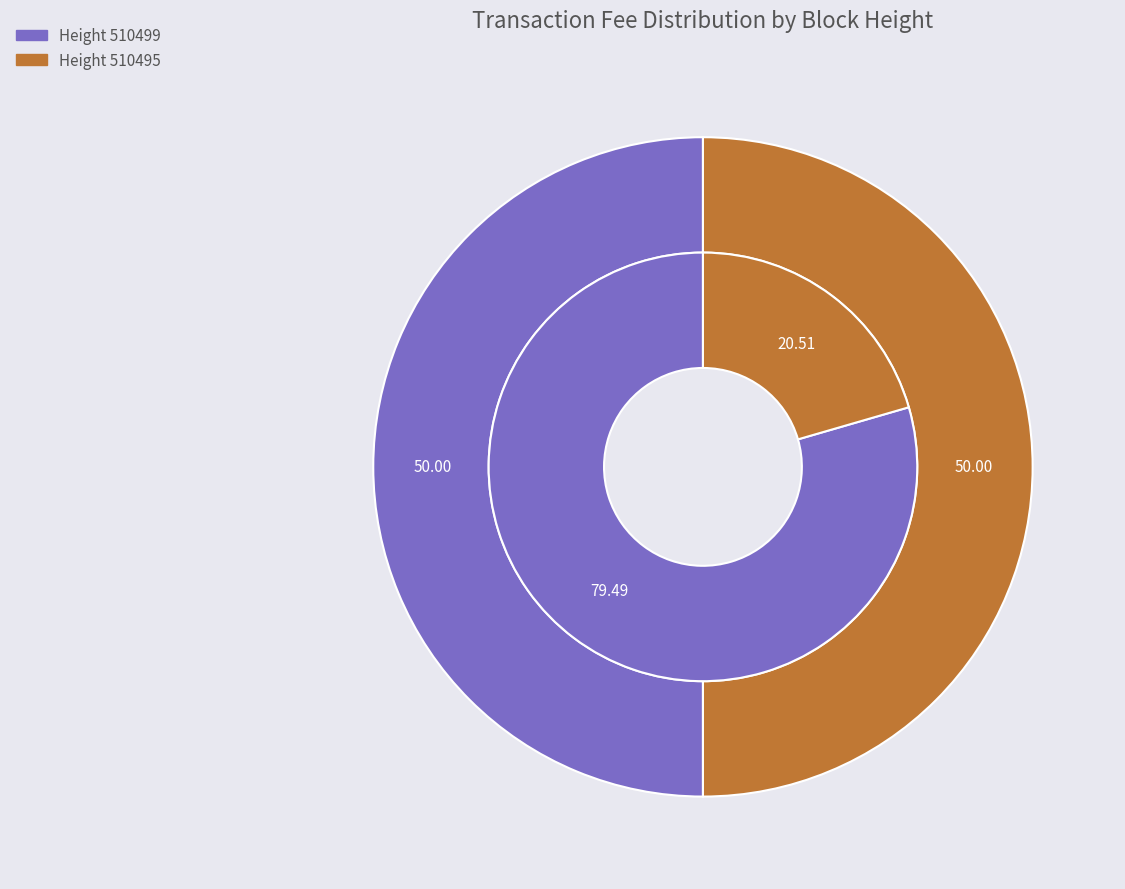

Which category has the biggest portion of the pie?

510499